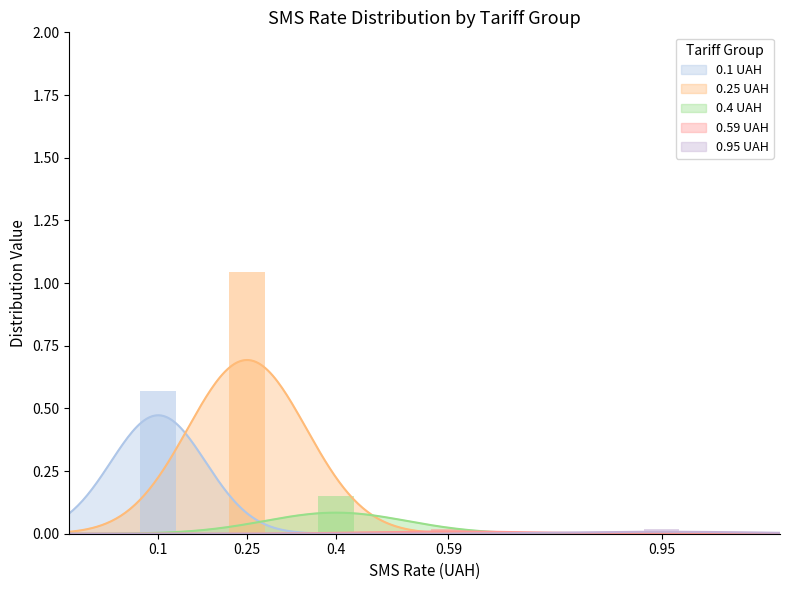

True or false: SMS 0.25 has a value of 0.1 at 13.

False